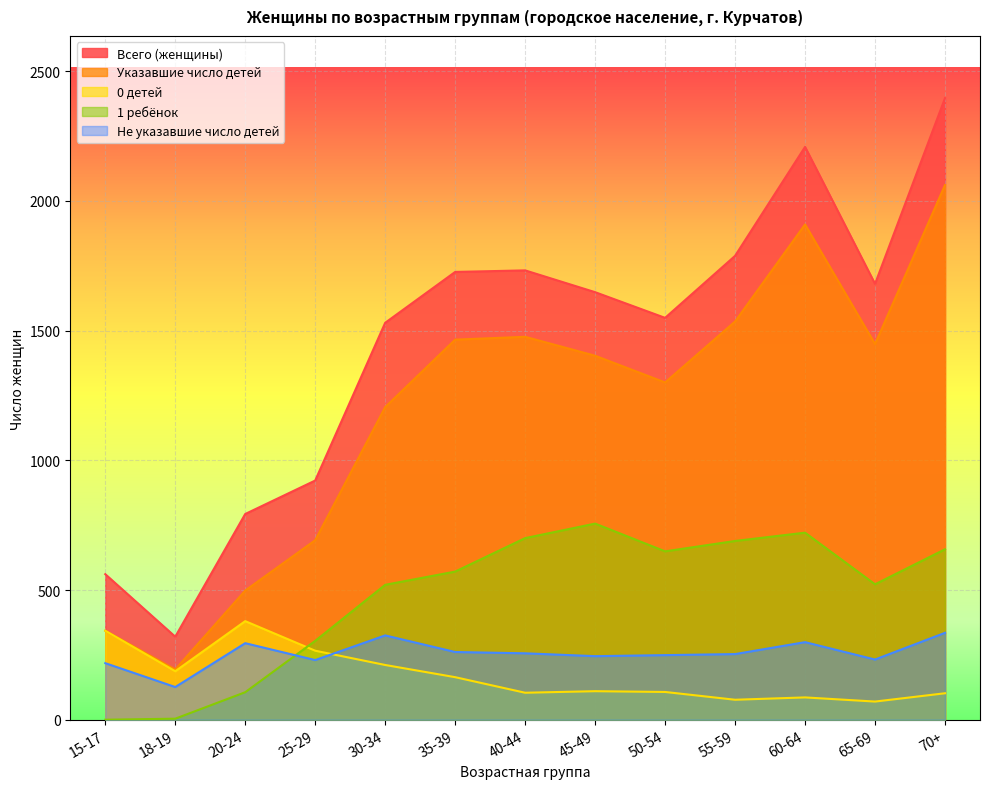

List the labels in order of Не указавшие число детей value, smallest first.

18-19, 15-17, 25-29, 65-69, 45-49, 50-54, 55-59, 40-44, 35-39, 20-24, 60-64, 30-34, 70+